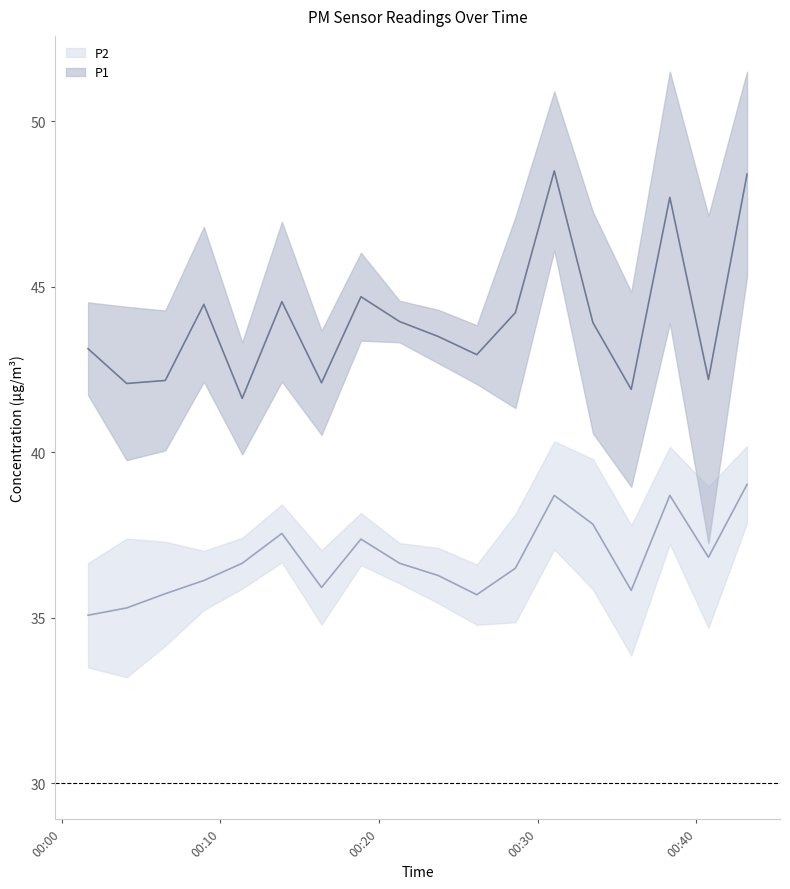

What is the average value of the P1 series?

44.0